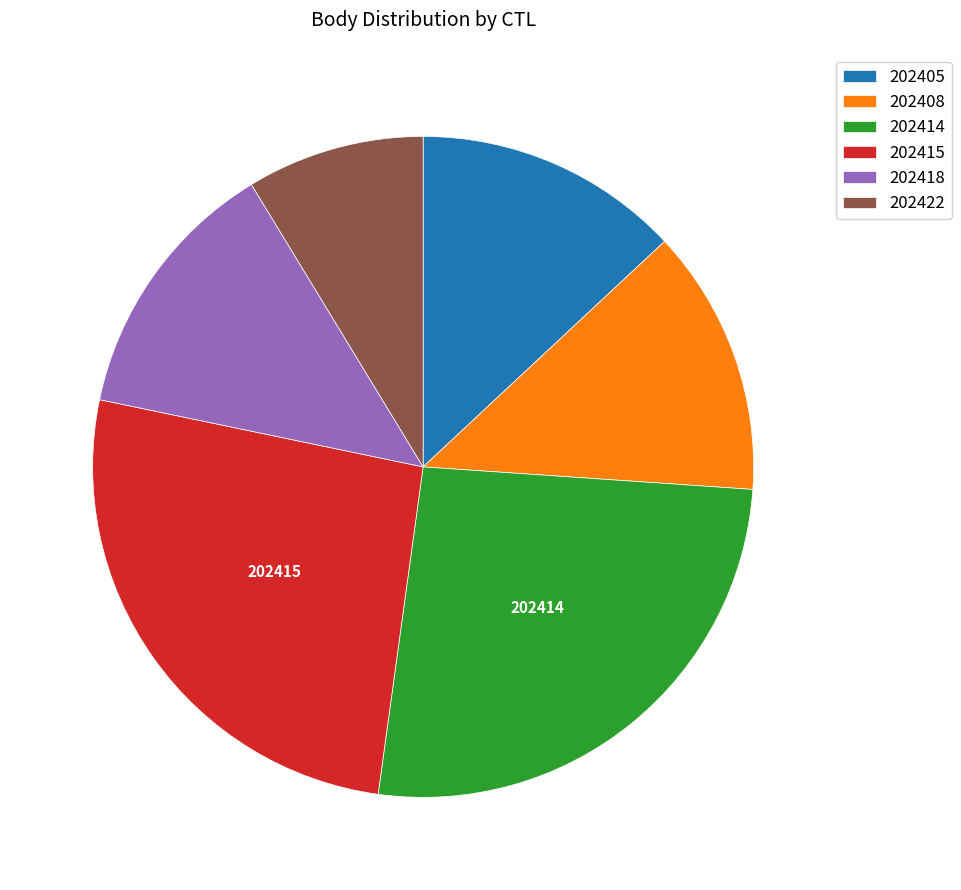

Which slice is the smallest?

202422